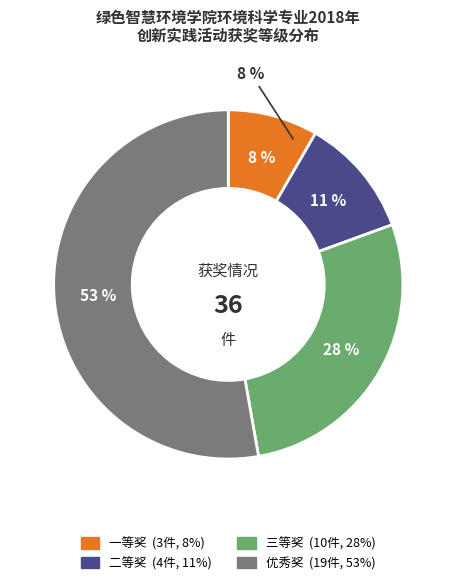

Count the number of slices in the pie.

4